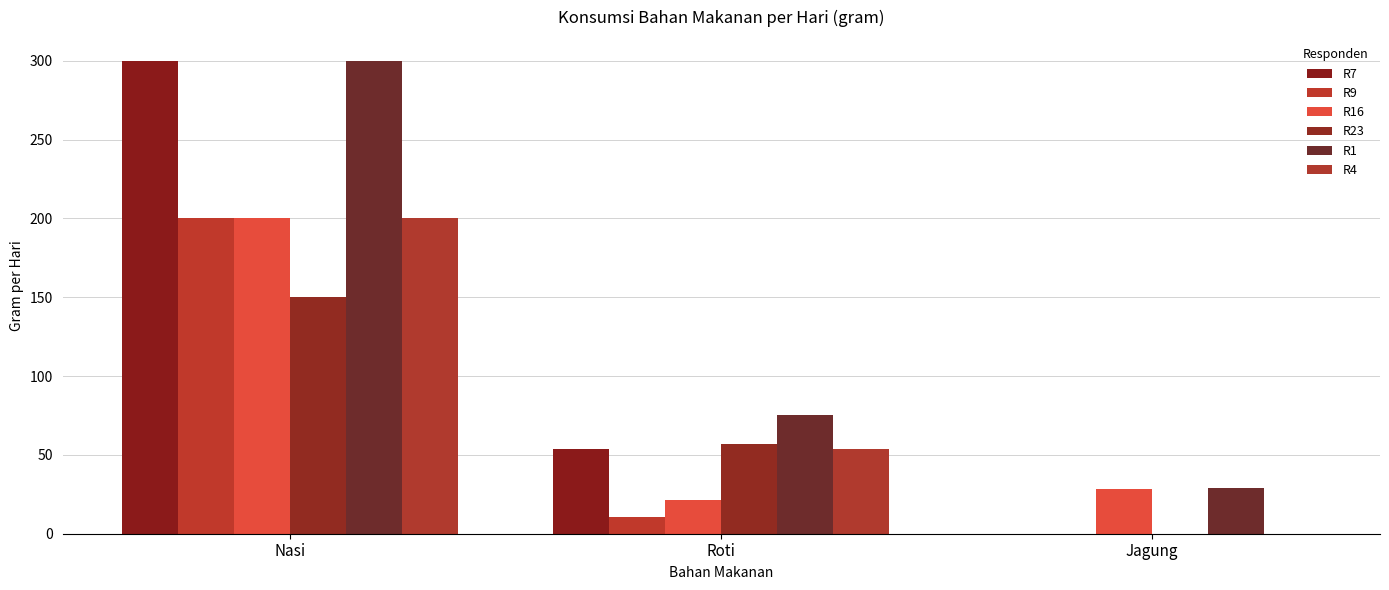

True or false: R23 has a value of 0.0 at Jagung.

True